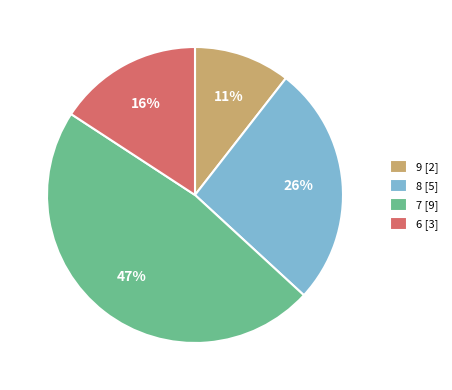

To the nearest percent, what is the difference between the 8 [5] and 7 [9] slice percentages?

21%